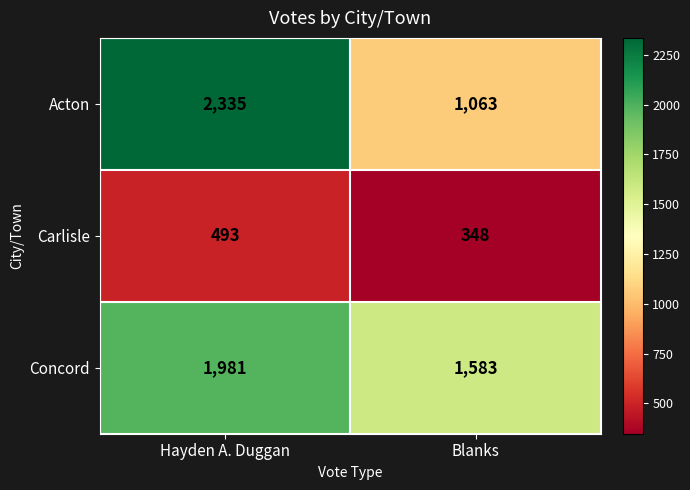

Where is Carlisle nearest to the value 420?

Blanks